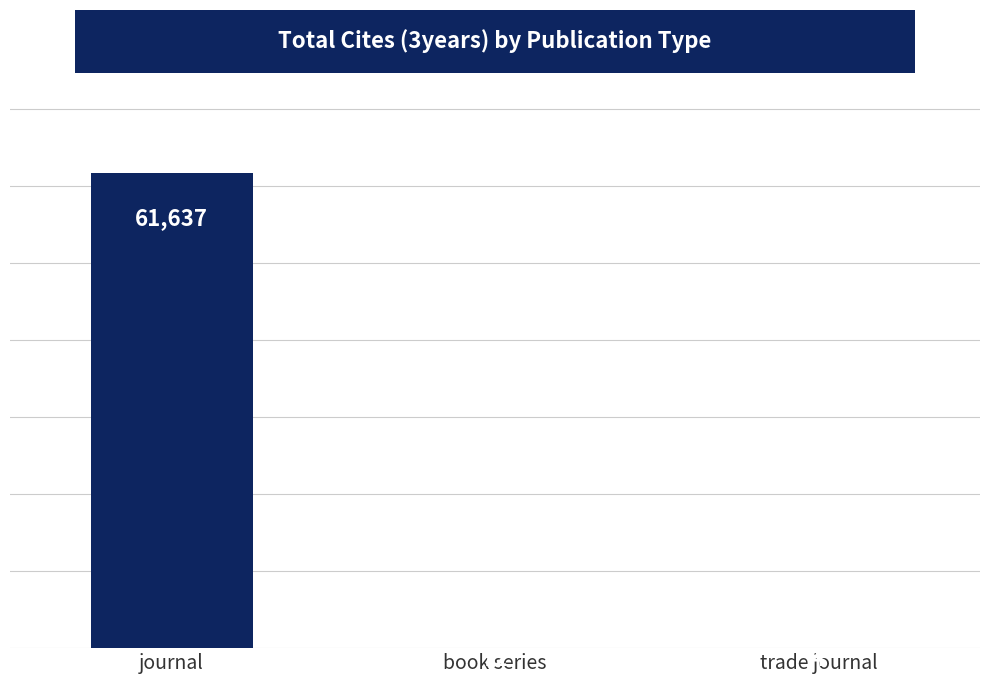

True or false: the data shows 72 at book series.

True